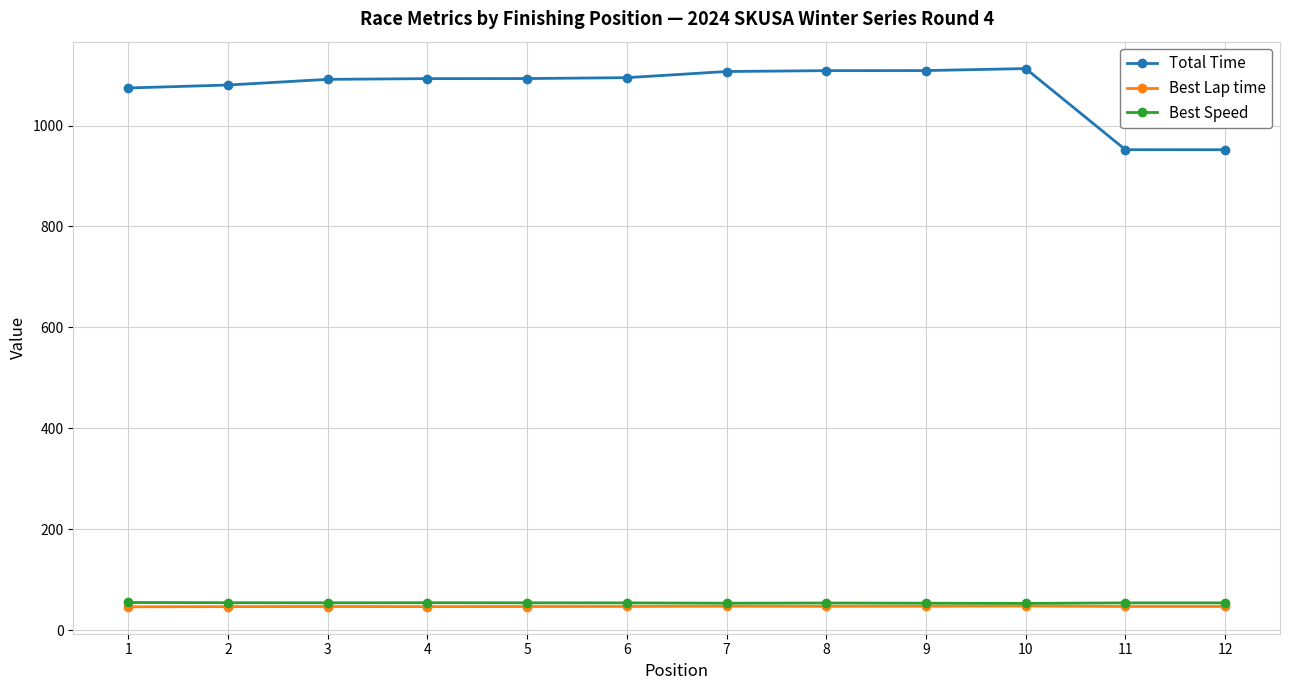

Which series has the largest range (max minus min)?

Total Time